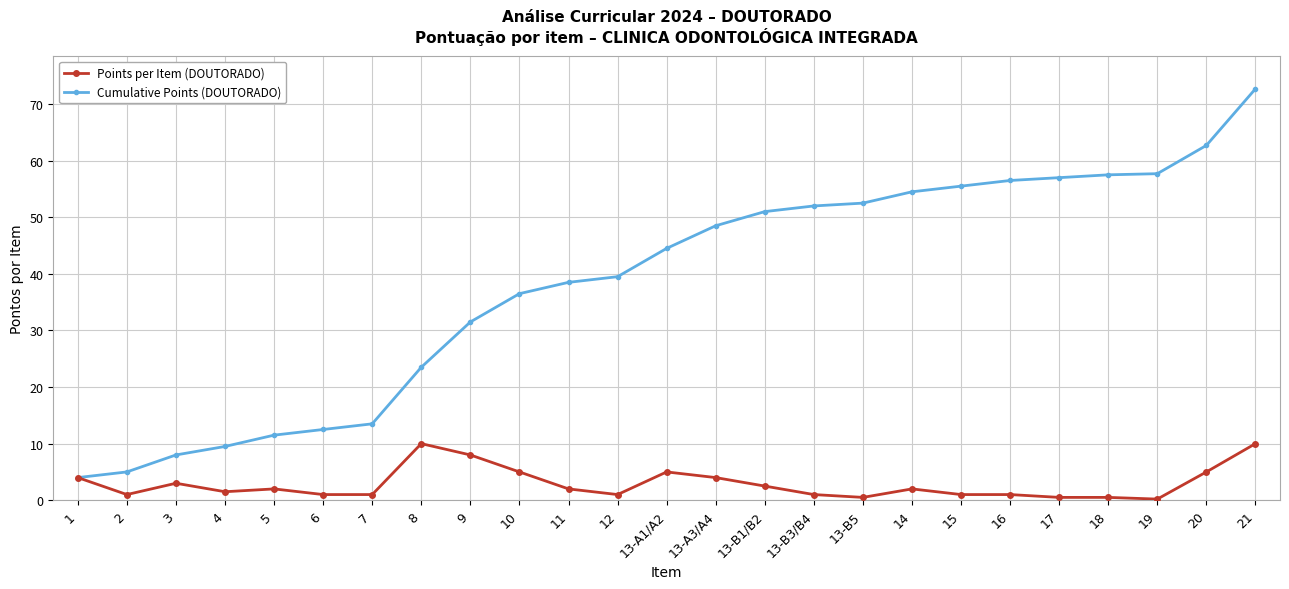

Where is the first local minimum for Points per Item (DOUTORADO)?

2